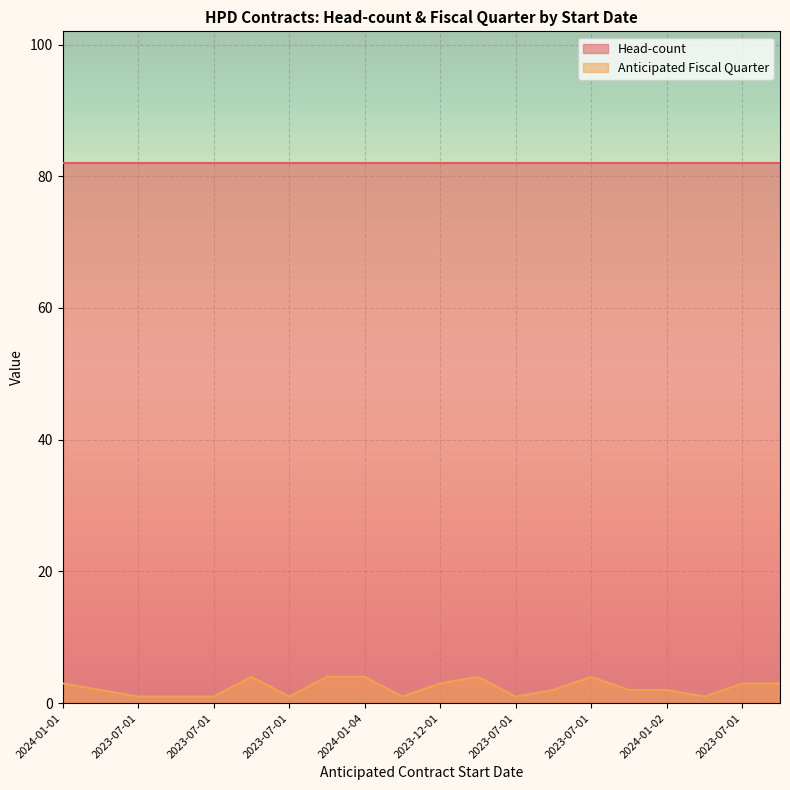

True or false: the data shows 2 at 2023-07-01.

False